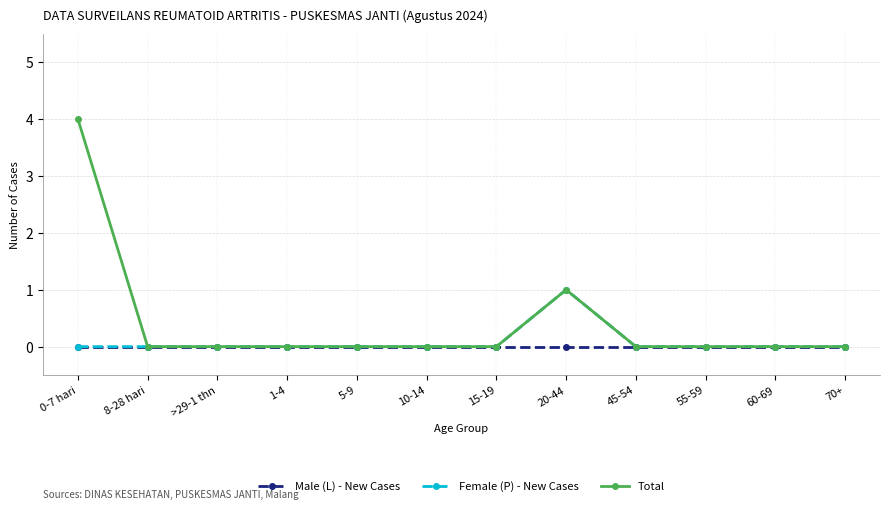

Is the value of Total at 20-44 greater than the value of Male (L) - New Cases at 70+?

Yes